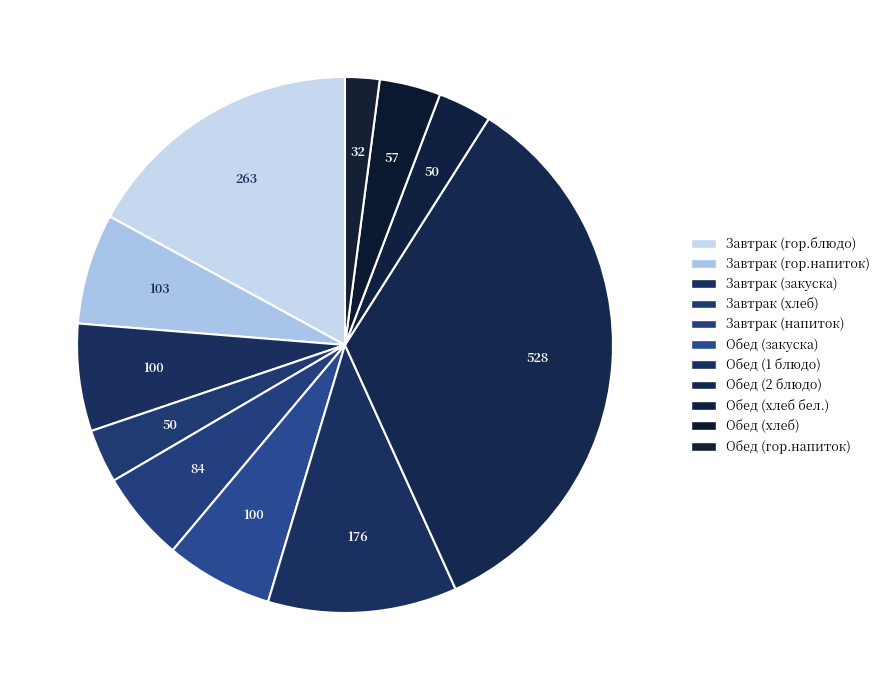

Between Завтрак (напиток) and Обед (хлеб), which is larger?

Завтрак (напиток)